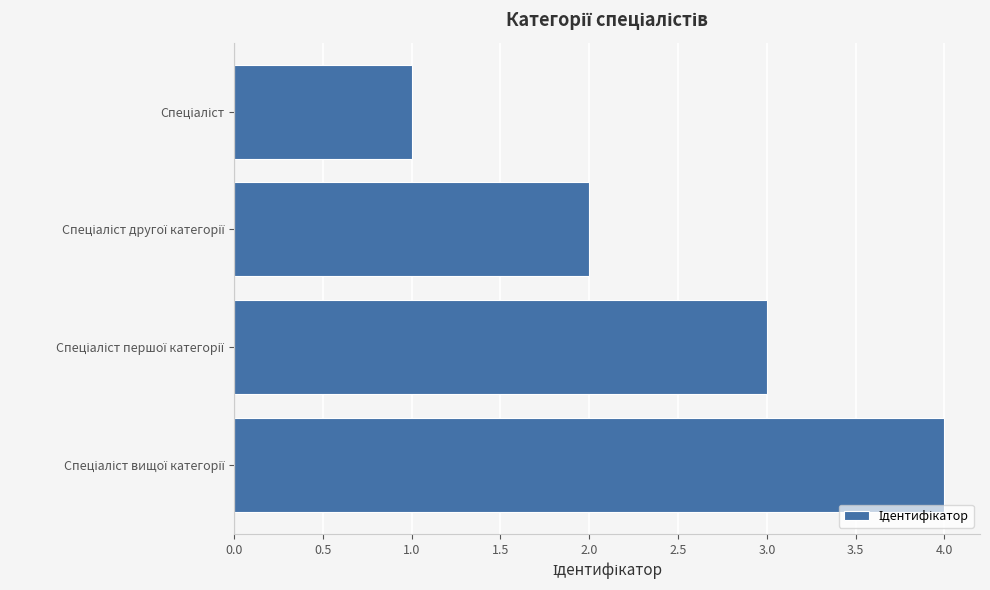

What is the difference between the maximum and minimum values?

3